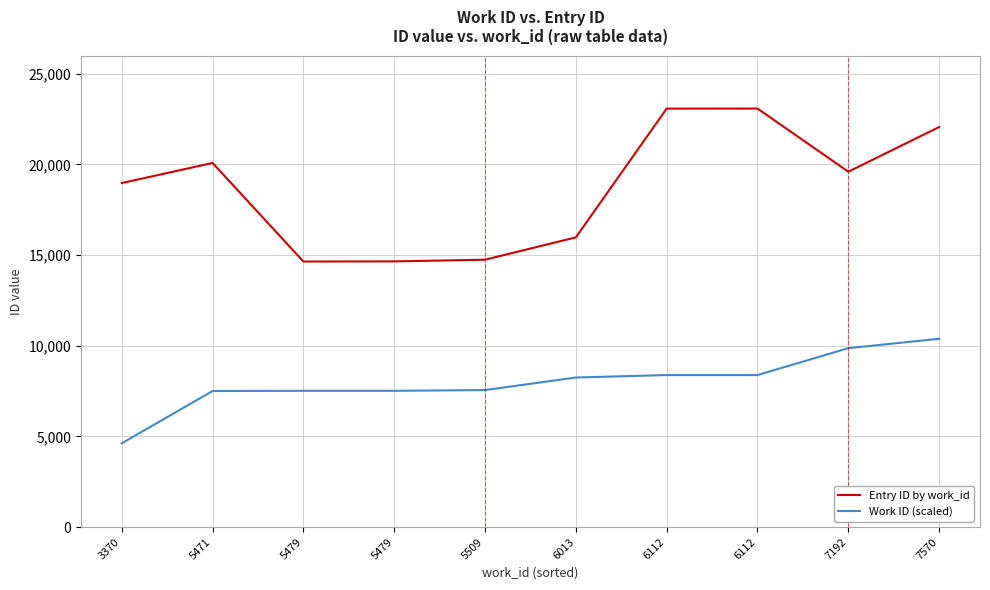

What are all the series names shown in the legend?

Entry ID by work_id, Work ID (scaled)